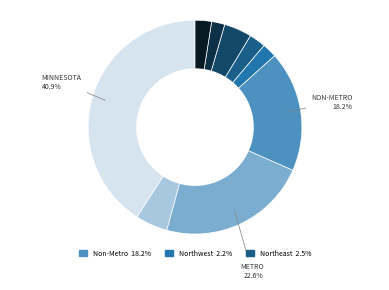

To the nearest percent, what is the difference between the largest and smallest slice percentages?

39%